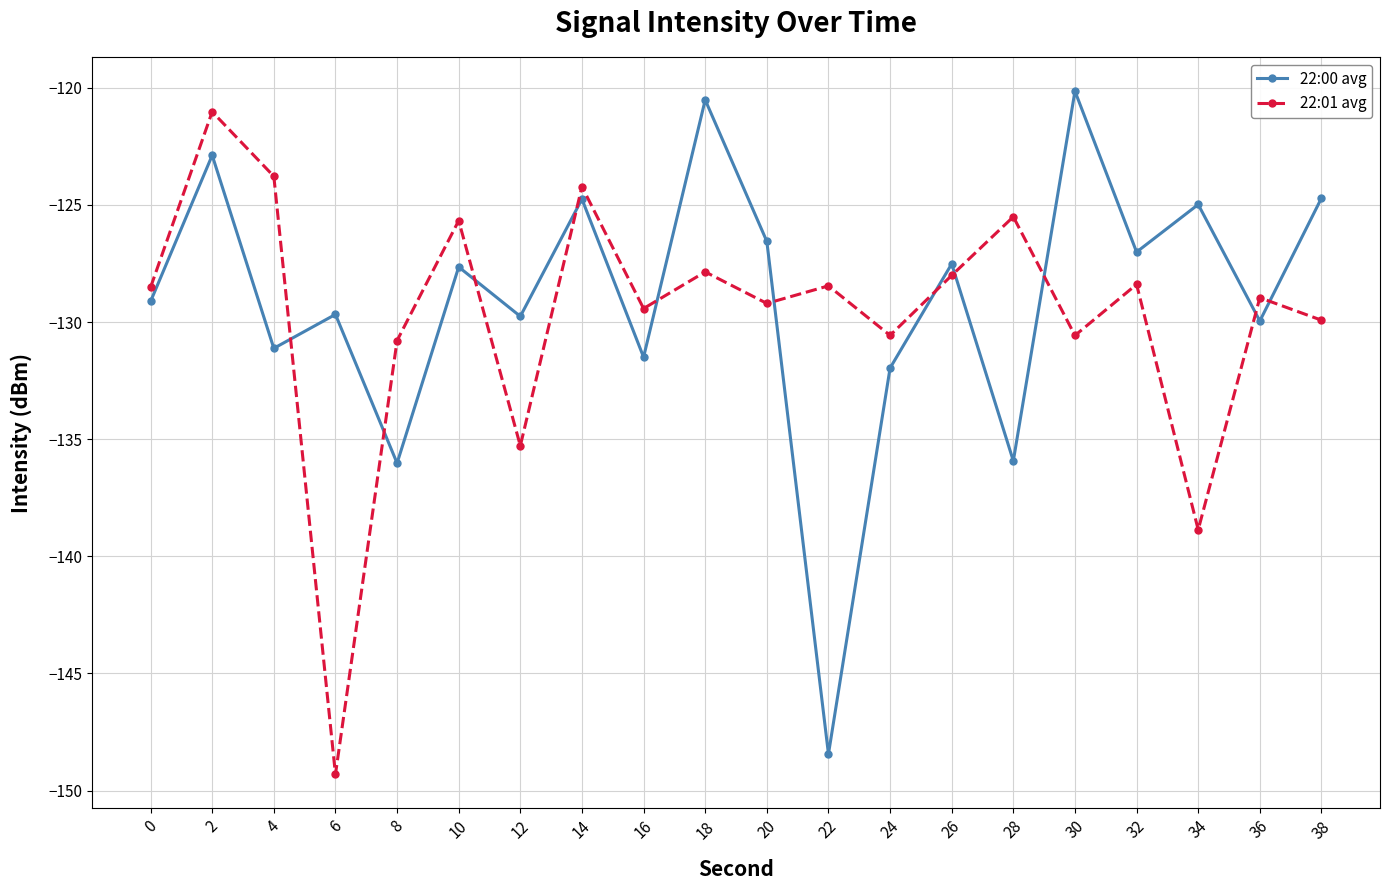

True or false: 22:00 avg has a value of -204.6 at 2.

False